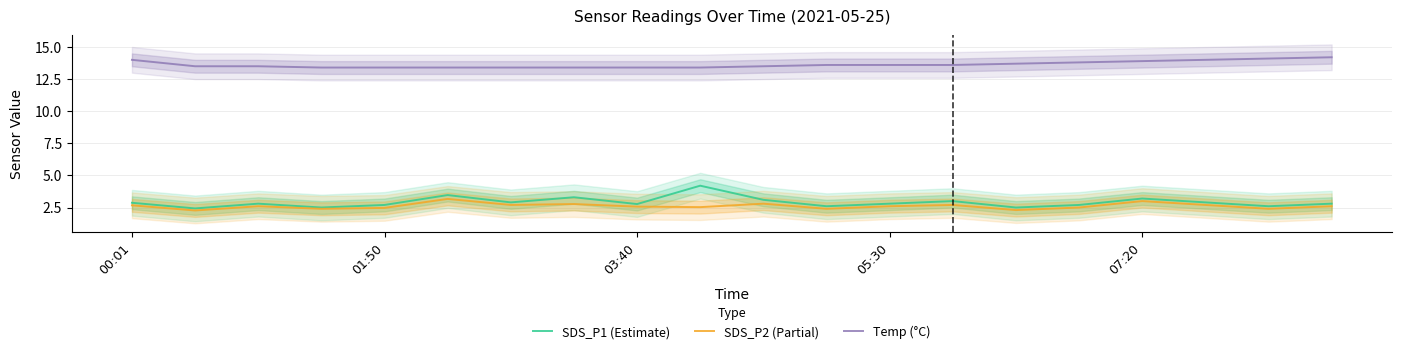

True or false: Temp (°C) has a value of 3.7 at 00:01.

False